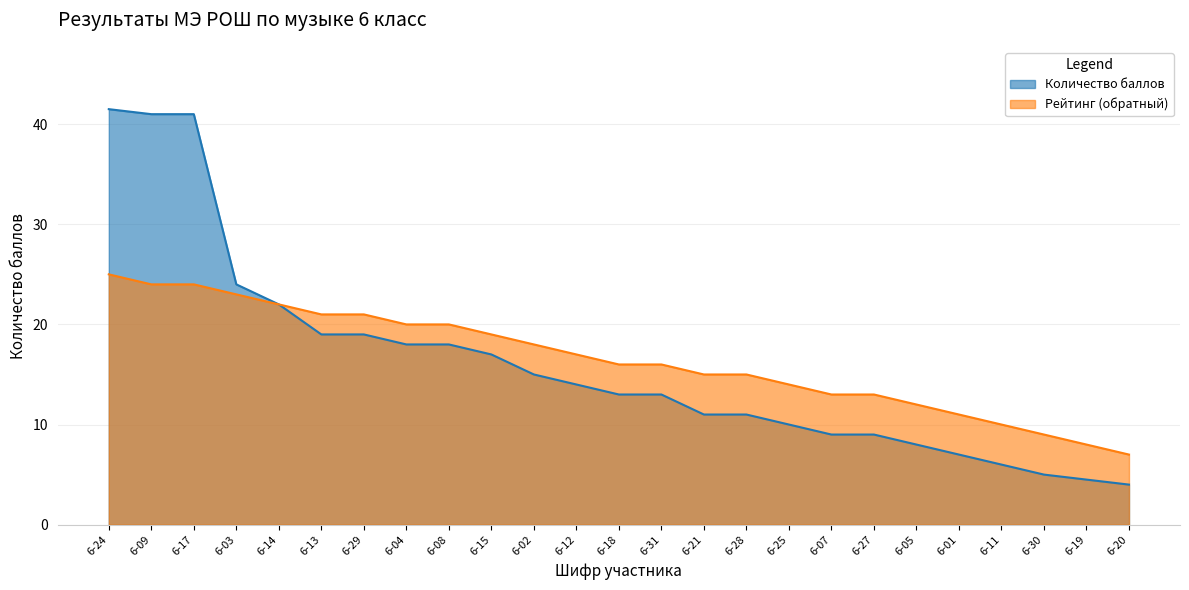

Which has a higher value, 6-04 or 6-05?

6-04